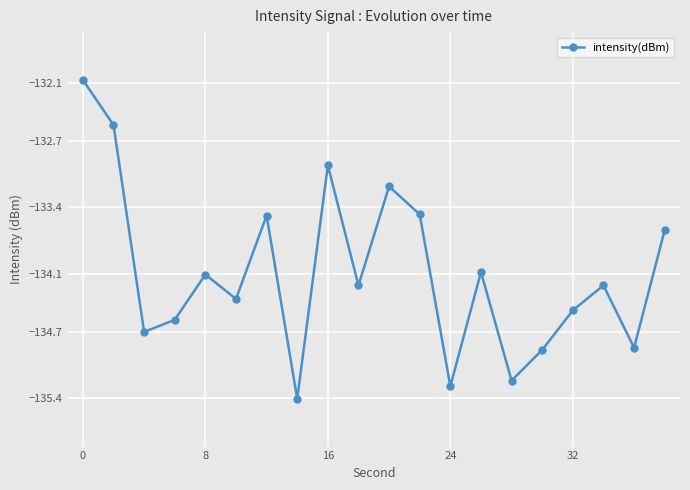

What is the smallest value displayed?

-135.4